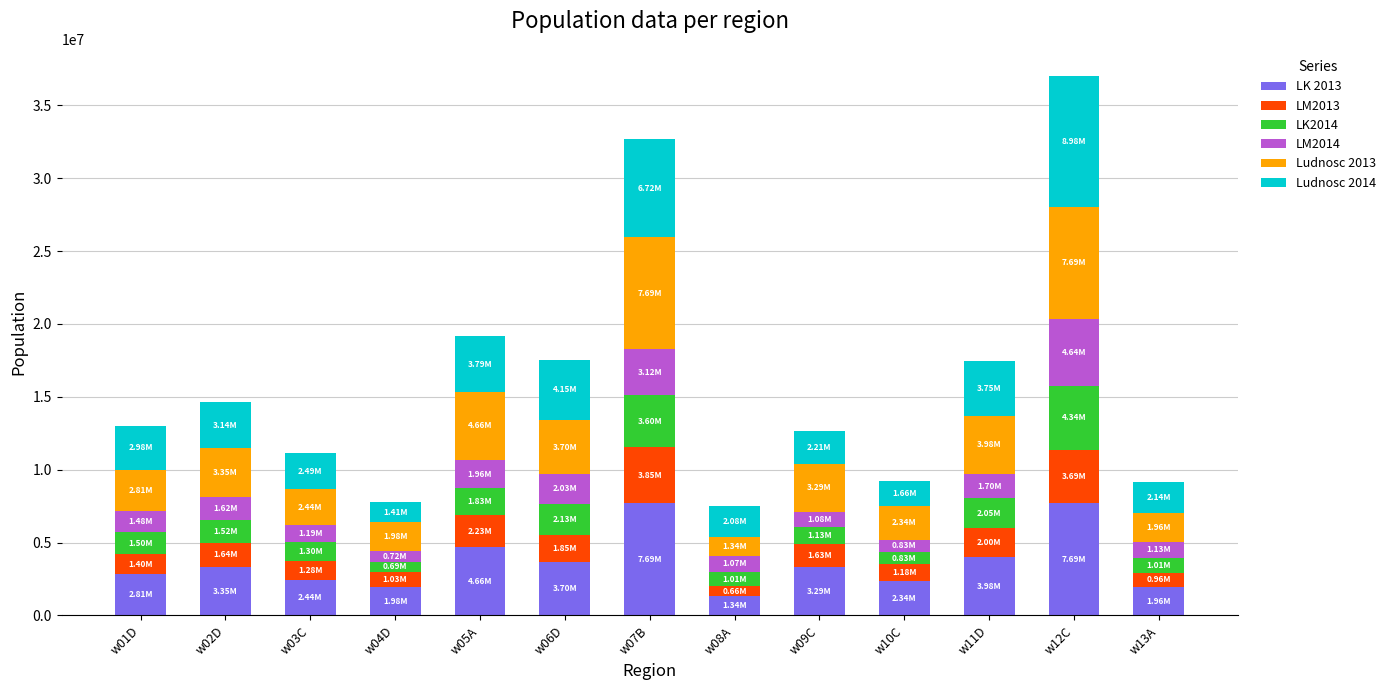

What is the total value across all series at w10C?

9191407